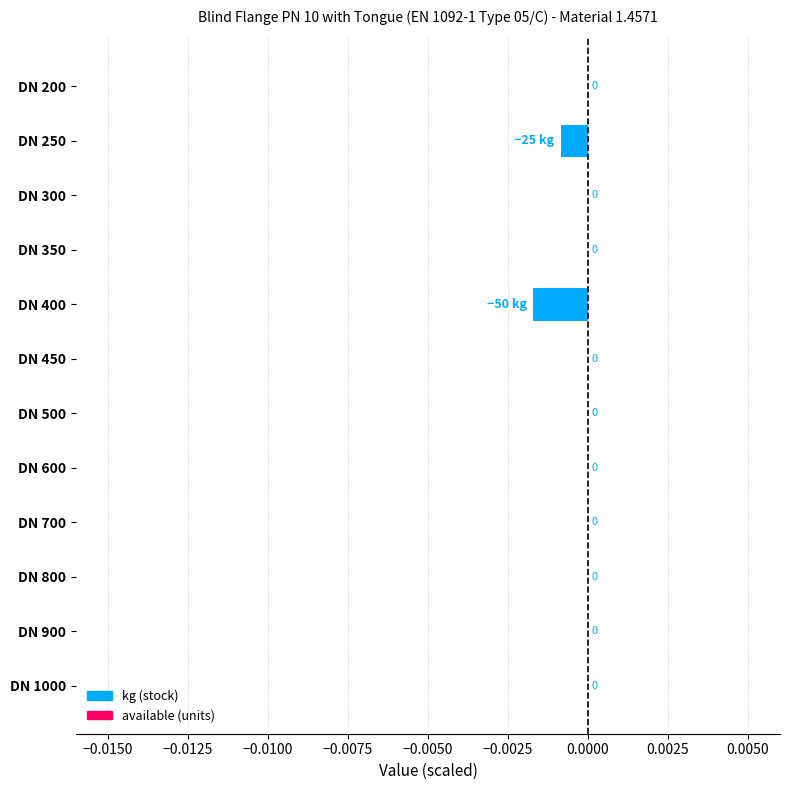

Is it true that the value at DN 600 is 0.0?

True